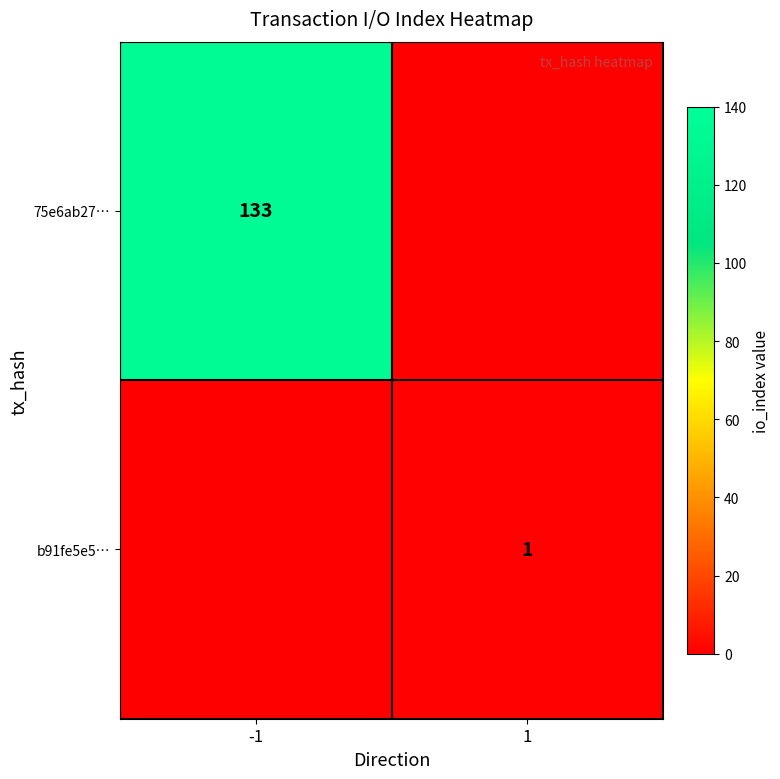

Is the value of 75e6ab27… at -1 greater than the value of b91fe5e5… at 1?

Yes